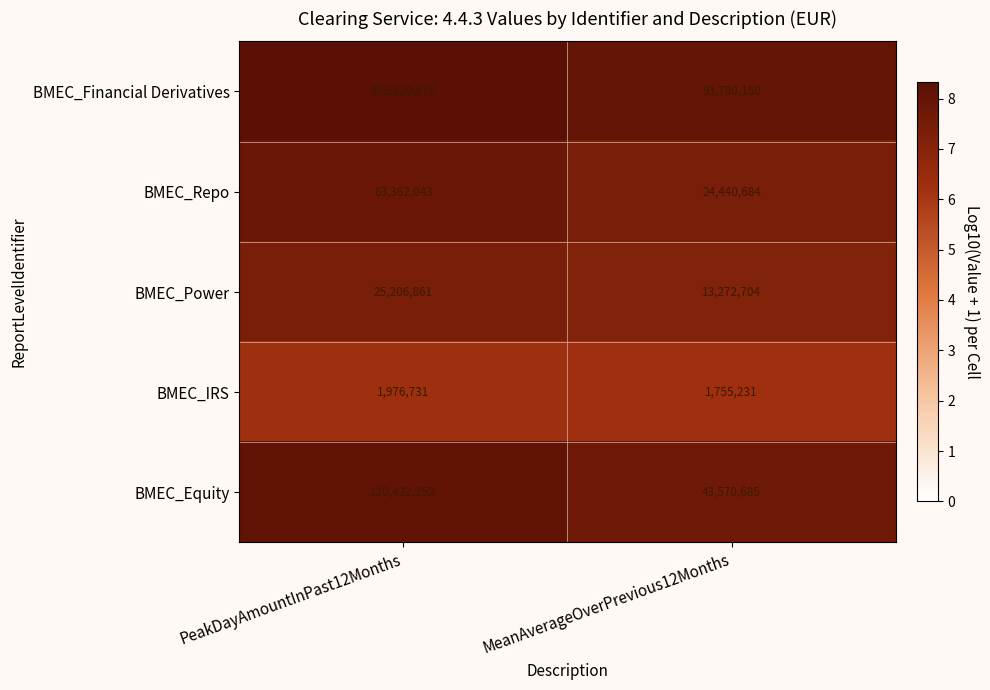

Between PeakDayAmountInPast12Months and MeanAverageOverPrevious12Months, which series saw the biggest shift?

BMEC_Financial Derivatives